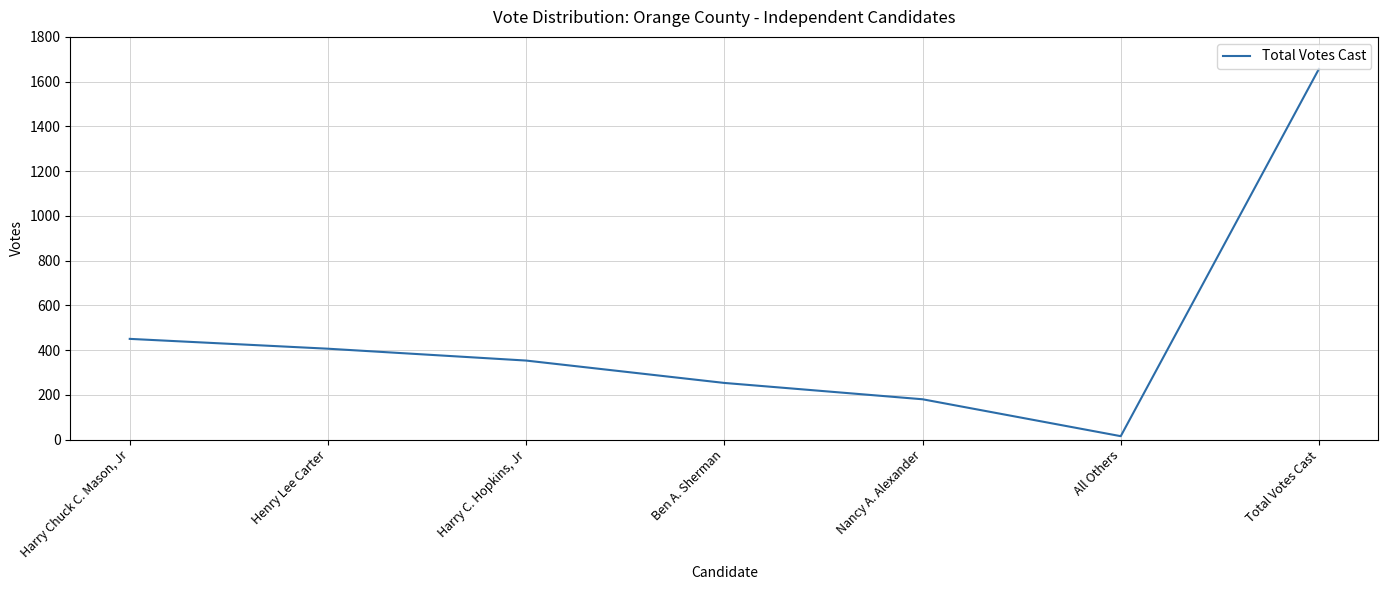

What is the change in value from Ben A. Sherman to Nancy A. Alexander?

-73